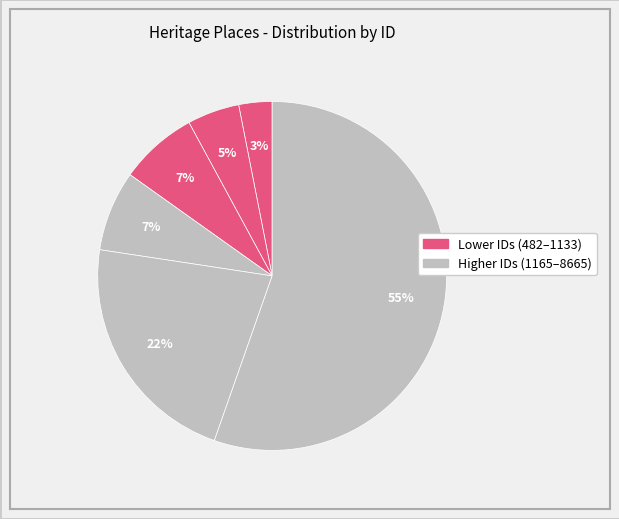

Rank the categories by value from highest to lowest.

JOLIMONT SQUARE, FORMER NORTH PARK, MANDEVILLE HALL, RUPERTSWOOD, MISSIONS TO SEAMEN, CONVENT OF MERCY